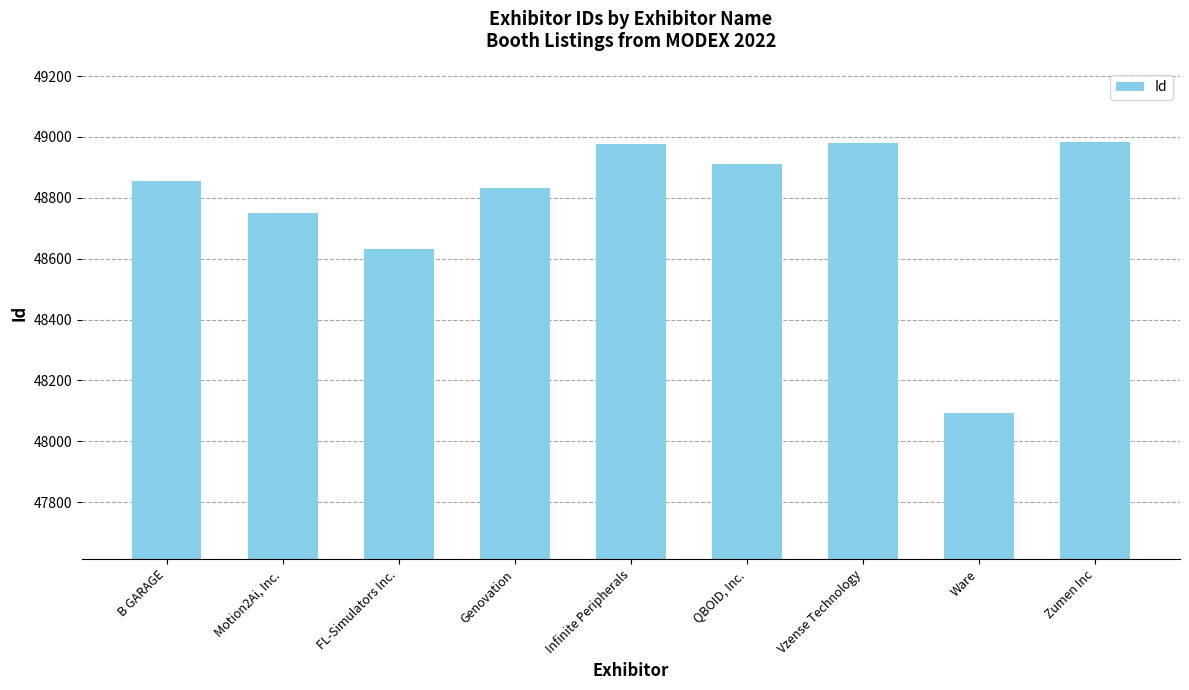

The chart shows a value of 80717 at Zumen Inc. True or false?

False